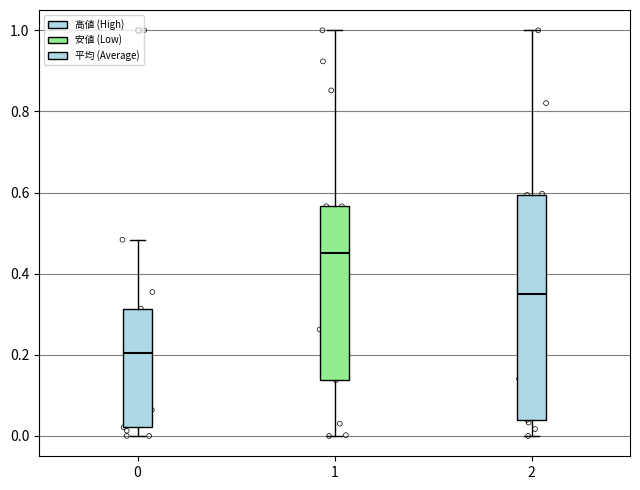

Reading left to right, transcribe this box plot: for each box, give where its median line is, the range the box spans, and where its two whiskers end, as read against the y-axis. The values are not printed on the chart, so give them approximately, as read against the axis.

0: median 0.20, box 0.02 to 0.32, whiskers 0.00 to 0.48
1: median 0.46, box 0.14 to 0.56, whiskers 0.00 to 1.00
2: median 0.34, box 0.04 to 0.60, whiskers 0.00 to 1.00